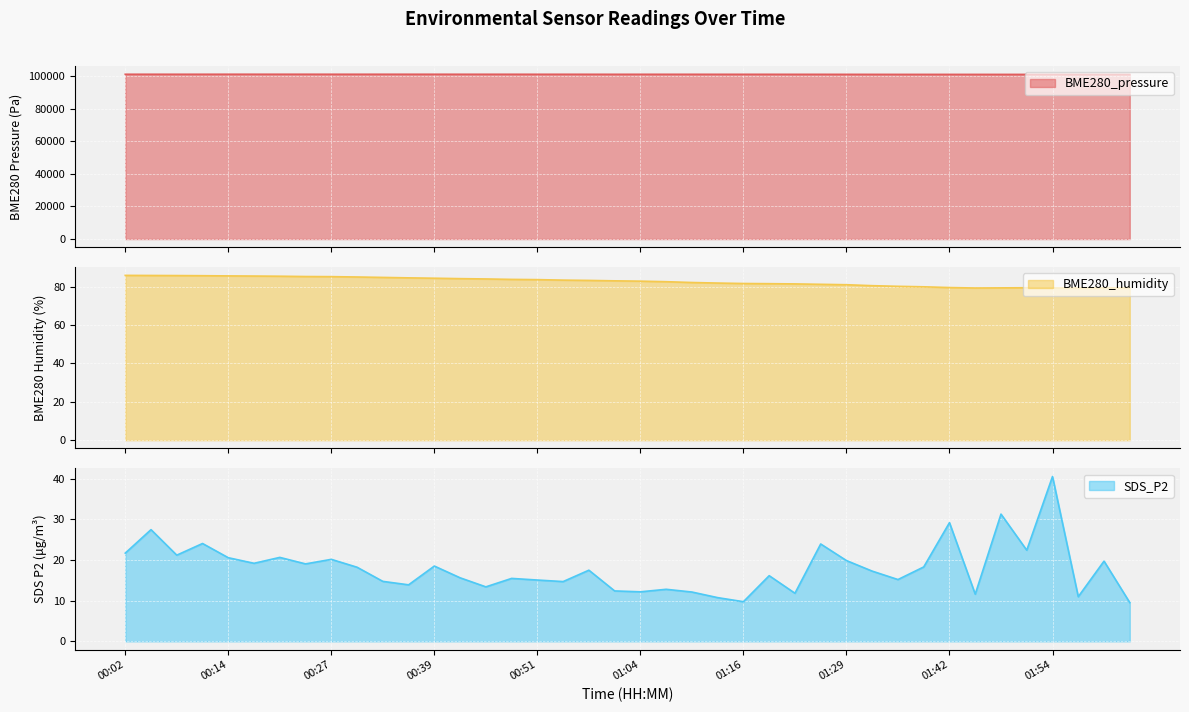

What position from the left is 00:20?

7